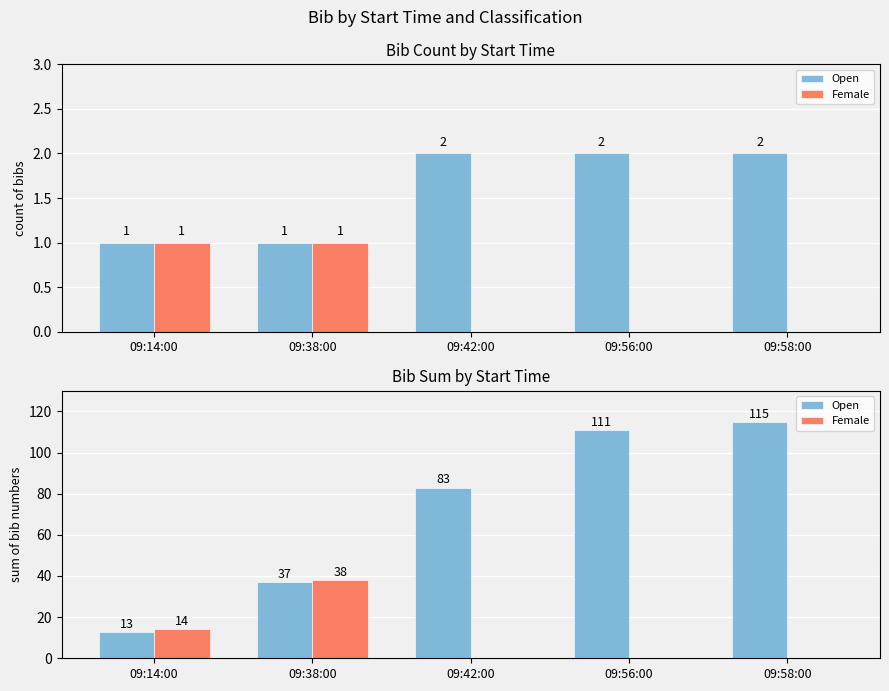

What is the label of the 1st bar from the left?

09:14:00